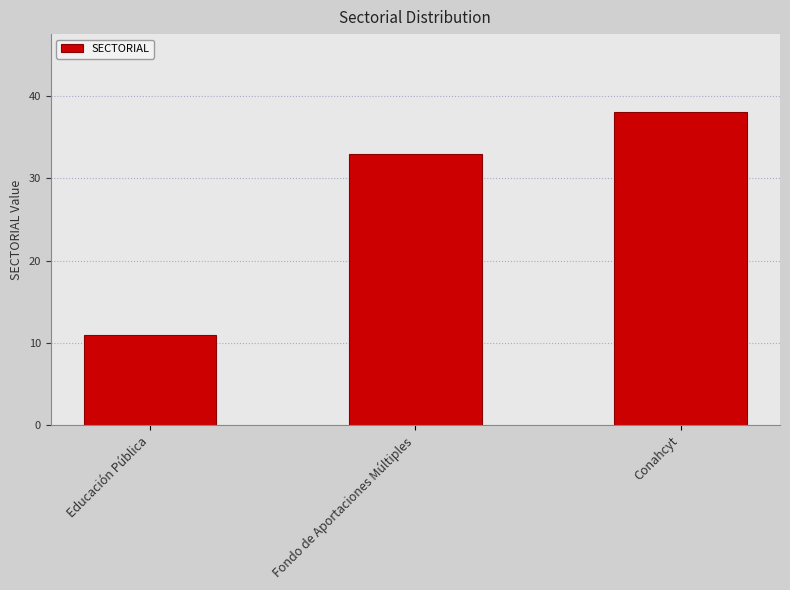

What is the label of the 1st bar from the left?

Educación Pública